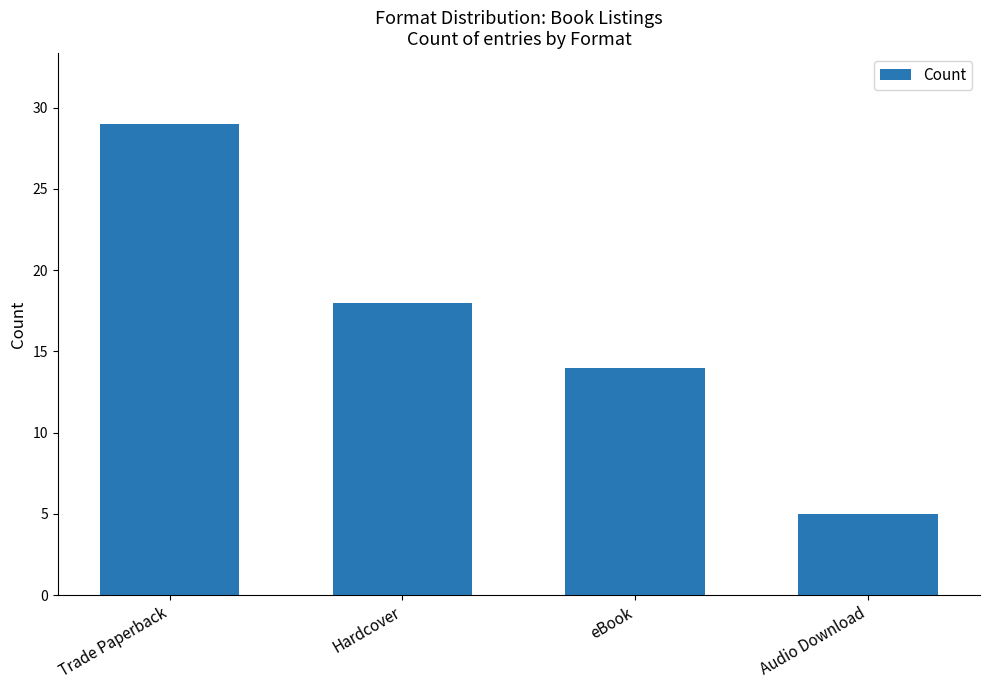

What is the label of the 1st bar from the left?

Trade Paperback